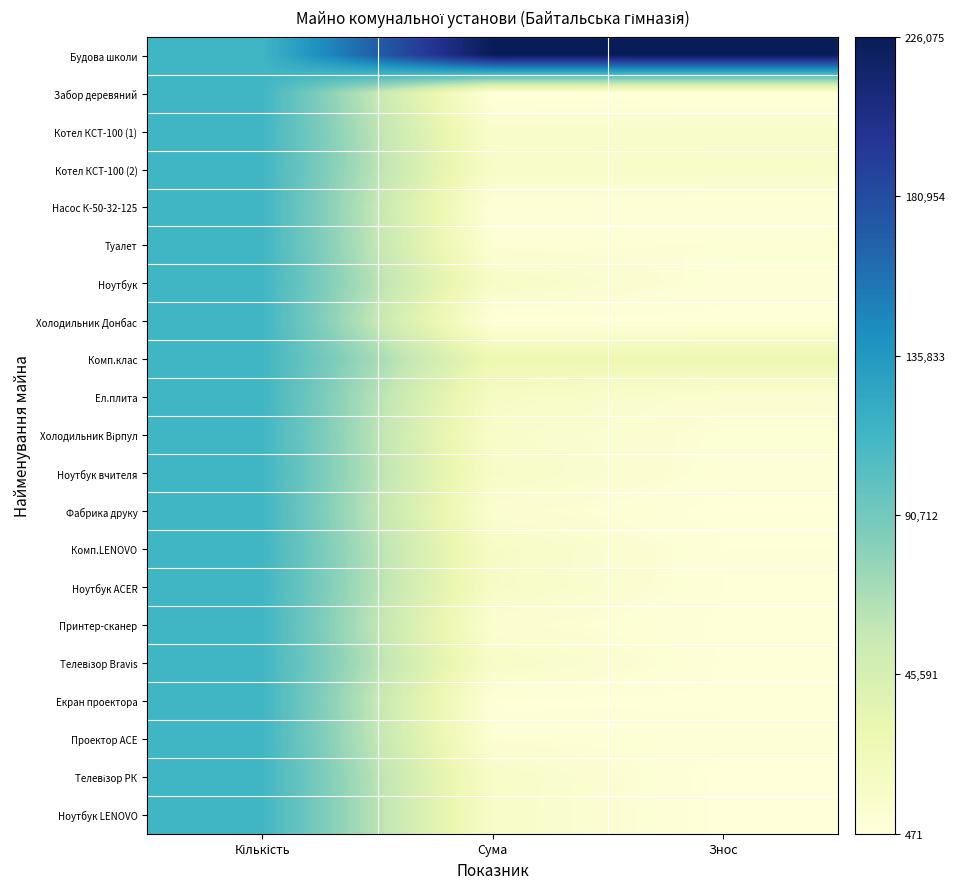

Rank the series by their maximum value, from highest to lowest.

Будова школи, Забор деревяний, Котел КСТ-100 (1), Котел КСТ-100 (2), Насос К-50-32-125, Туалет, Ноутбук, Холодильник Донбас, Комп.клас, Ел.плита, Холодильник Вірпул, Ноутбук вчителя, Фабрика друку, Комп.LENOVO, Ноутбук ACER, Принтер-сканер, Телевізор Bravis, Екран проектора, Проектор АСЕ, Телевізор РК, Ноутбук LENOVO